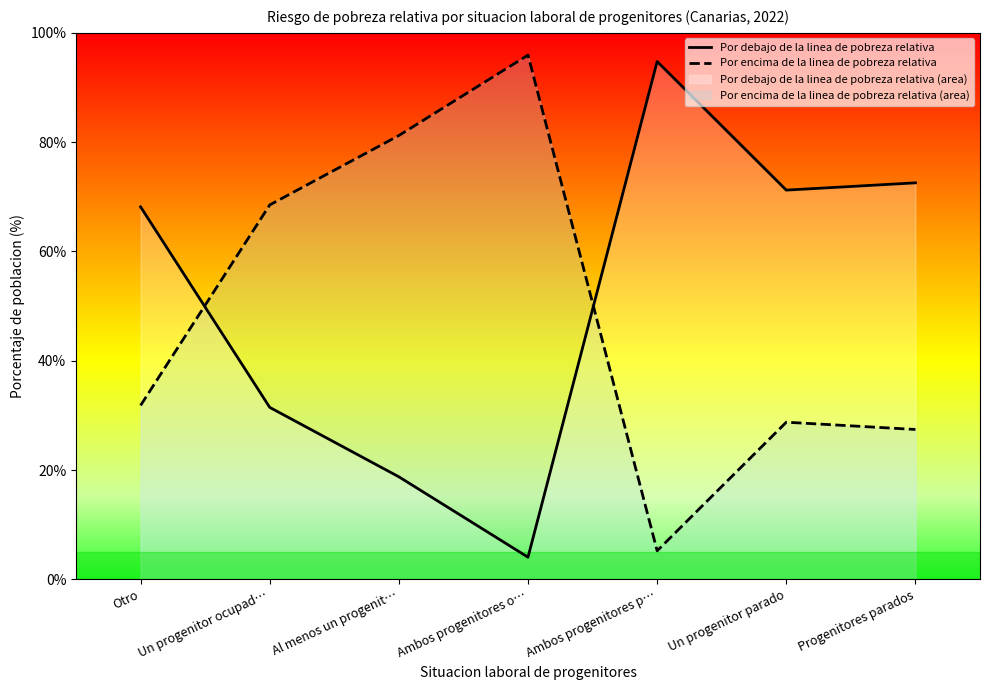

The Por encima de la linea de pobreza relativa series shows 104.9 at Un progenitor ocupad…. True or false?

False